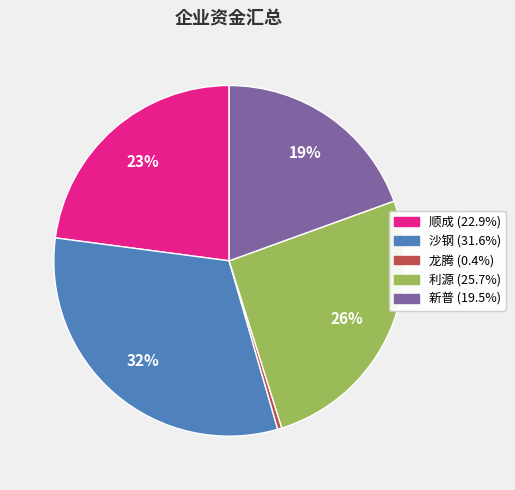

Is the sum of 龙腾 and 新普 greater than half?

No